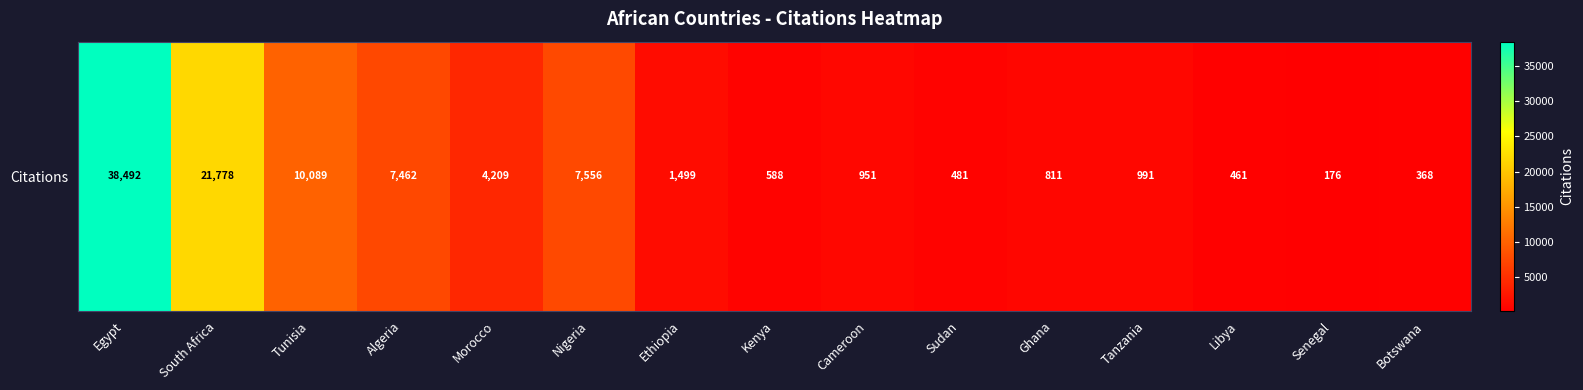

How many series are shown in this chart?

1